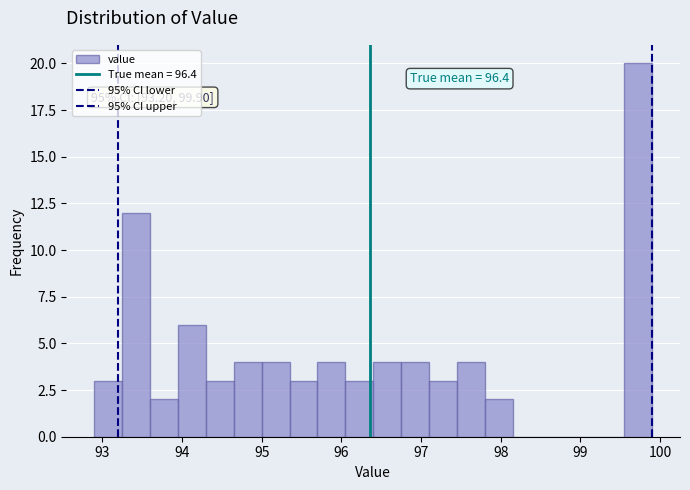

Read against the x-axis, roughly where is the centre of the tallest bar?

99.7